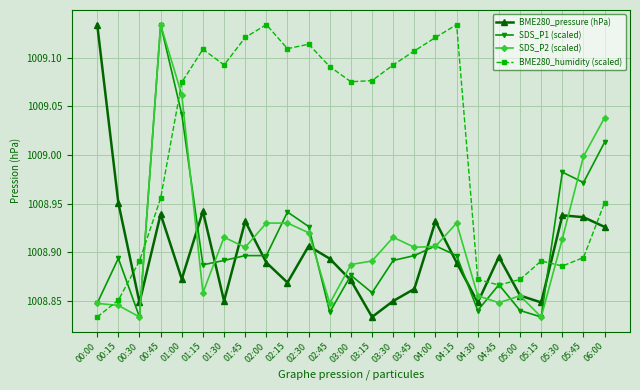

At which label does SDS_P2 (scaled) reach its peak?

00:45